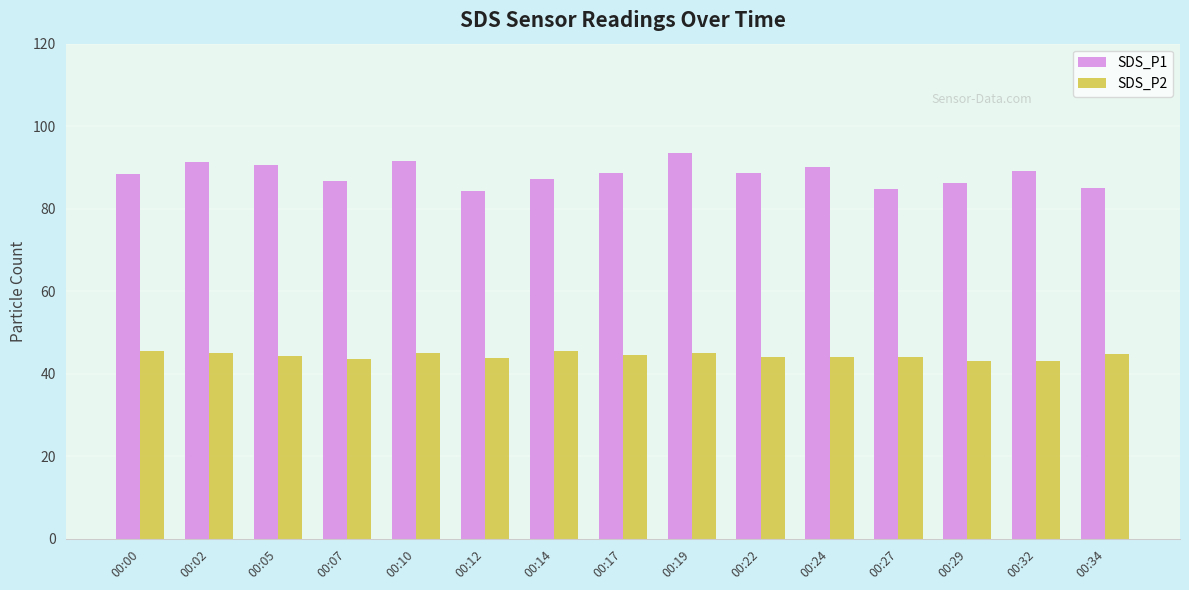

What is the sum of all SDS_P1 values?

1326.2